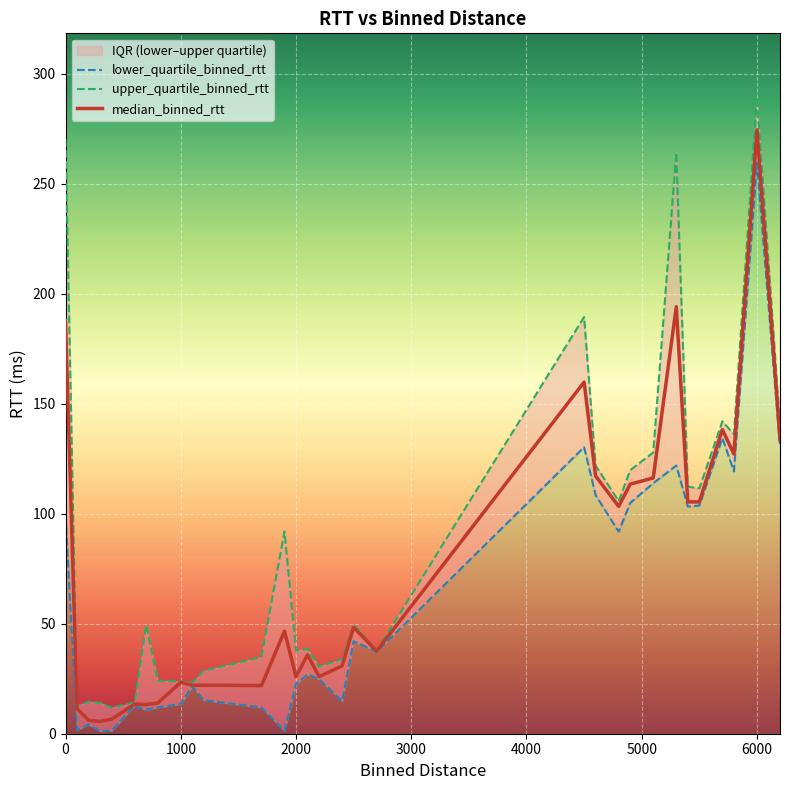

True or false: lower_quartile_binned_rtt and median_binned_rtt cross at least once.

False